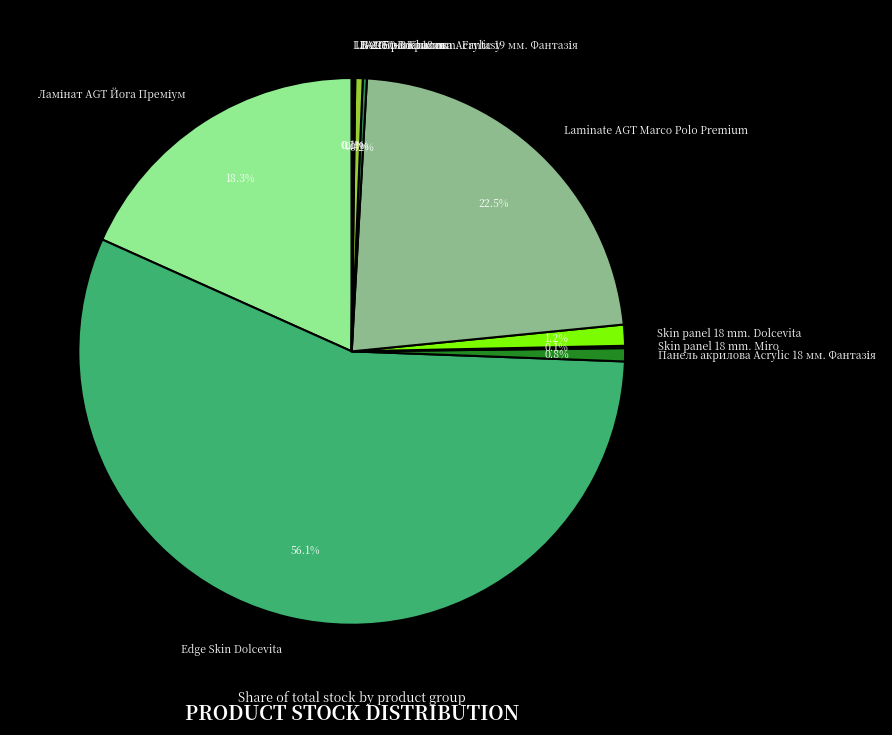

Which slice represents more than half of the pie?

Edge Skin Dolcevita